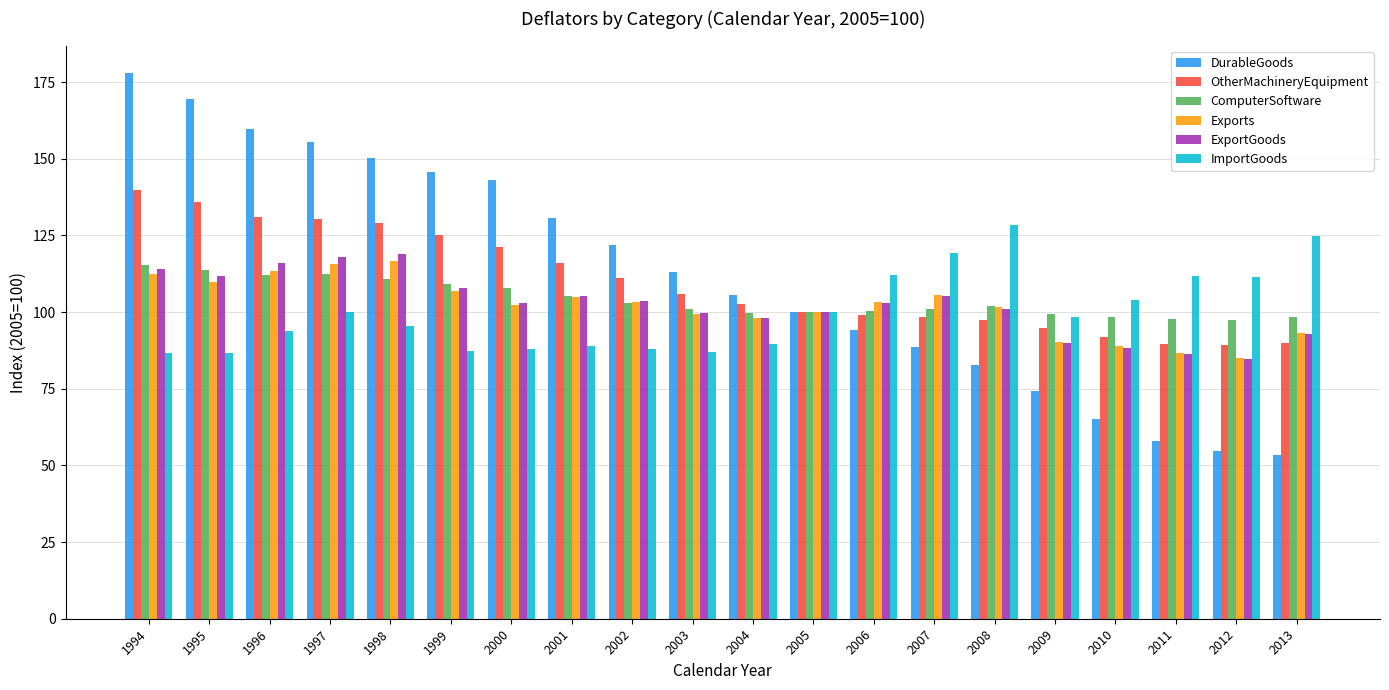

What is the difference between the highest and lowest values at 2004?

16.2